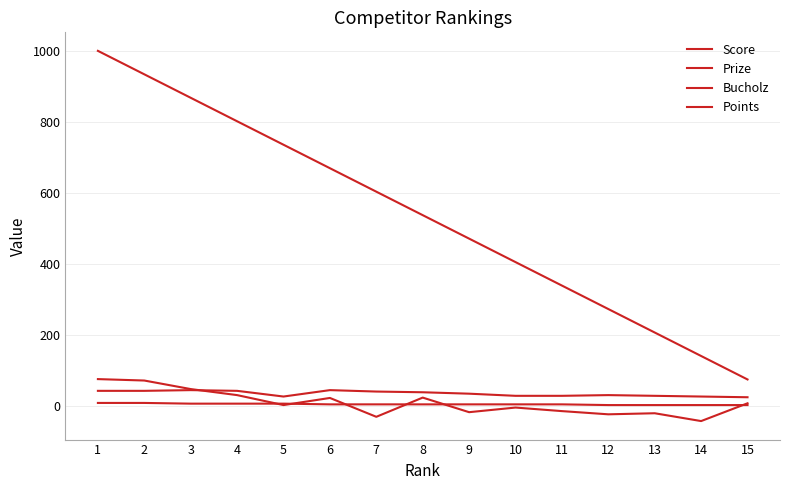

Reading right to left, what are all the values shown in this chart?

Score: 9	-41	-19	-22	-13	-3	-16	25	-29	24	4	32	49	73	77
Prize: 76	142	208	274	340	406	472	538	604	670	736	802	868	934	1000
Bucholz: 26	28	30	32	30	30	36	40	42	46	28	44	46	44	44
Points: 4	4	4	4	6	6	6	6	6	6	8	8	8	10	10